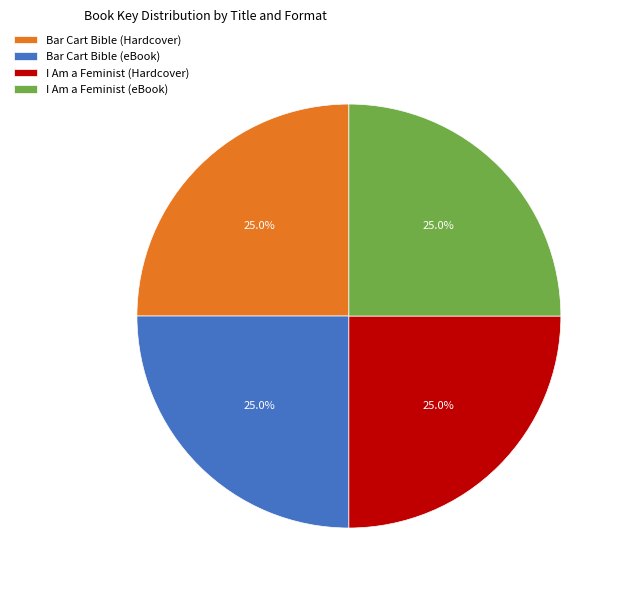

Approximately how many times larger is the value at I Am a Feminist (eBook) compared to Bar Cart Bible (Hardcover)?

1.0